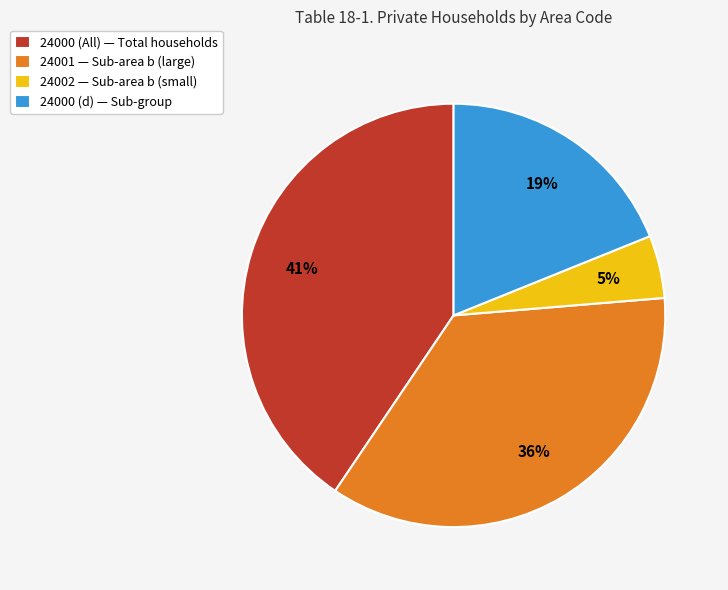

Is it true that 24001 is 25% of the pie?

False